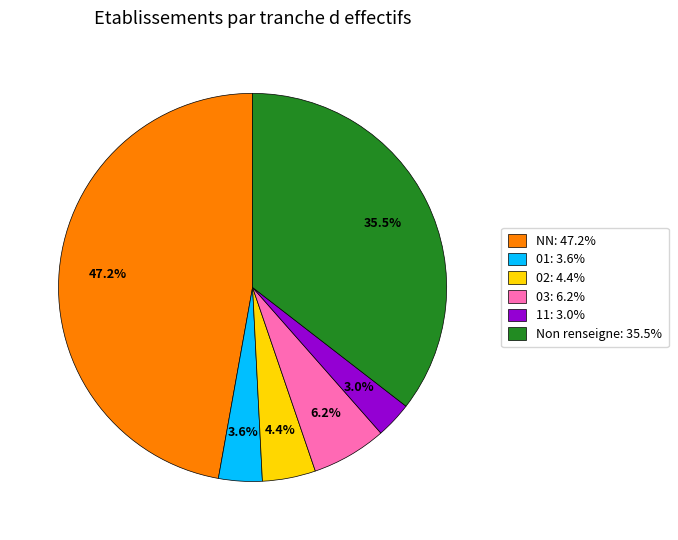

What is the smallest slice in the pie chart?

11: 3.0%